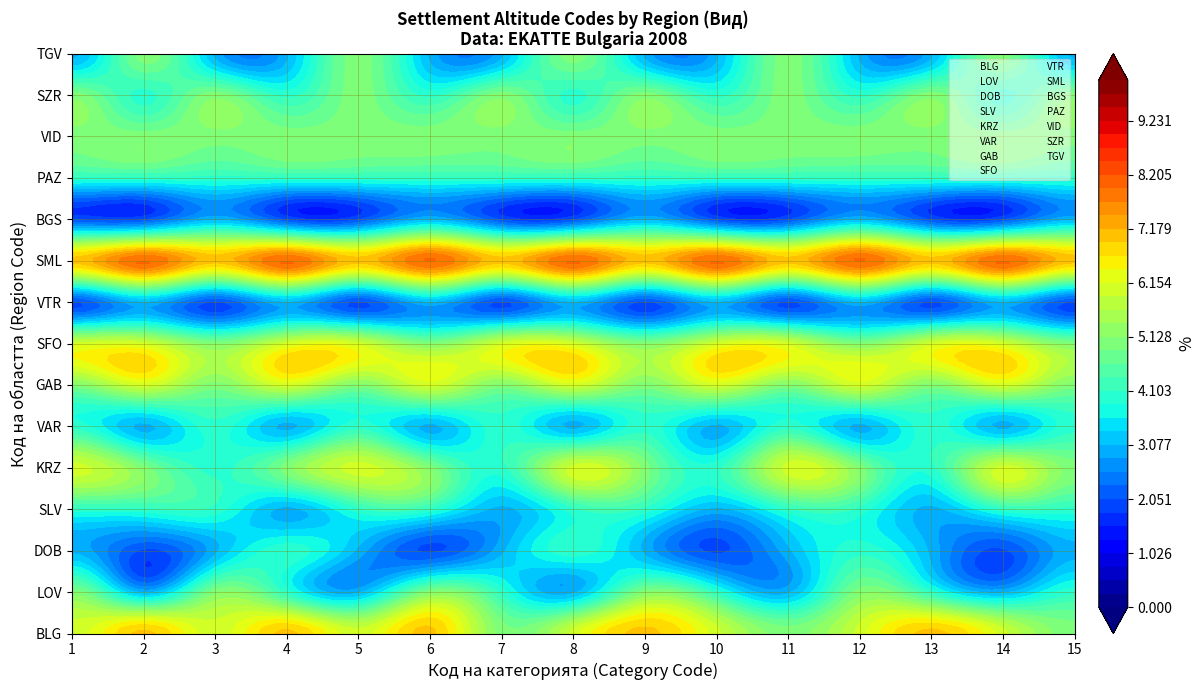

Reading left to right, list all the values displayed in this chart.

BLG: 1=6	2=7	3=6	4=7	5=6	6=7	7=5	8=6	9=7	10=6	11=5	12=6	13=7	14=6	15=5
LOV: 1=5	2=3	3=5	4=4	5=3	6=5	7=4	8=3	9=5	10=4	11=3	12=5	13=4	14=3	15=4
DOB: 1=3	2=2	3=3	4=4	5=3	6=2	7=3	8=4	9=3	10=2	11=3	12=4	13=3	14=2	15=3
SLV: 1=4	2=4	3=4	4=3	5=4	6=4	7=3	8=4	9=4	10=3	11=4	12=4	13=3	14=4	15=4
KRZ: 1=6	2=5	3=4	4=5	5=6	6=5	7=4	8=6	9=5	10=4	11=6	12=5	13=4	14=6	15=5
VAR: 1=4	2=3	3=4	4=3	5=4	6=3	7=4	8=3	9=4	10=3	11=4	12=3	13=4	14=3	15=4
GAB: 1=5	2=6	3=5	4=6	5=5	6=6	7=5	8=6	9=5	10=6	11=5	12=6	13=5	14=6	15=5
SFO: 1=6	2=6	3=5	4=6	5=6	6=5	7=6	8=6	9=5	10=6	11=6	12=5	13=6	14=6	15=5
VTR: 1=2	2=3	3=2	4=3	5=2	6=3	7=2	8=3	9=2	10=3	11=2	12=3	13=2	14=3	15=2
SML: 1=7	2=8	3=7	4=8	5=7	6=8	7=7	8=8	9=7	10=8	11=7	12=8	13=7	14=8	15=7
BGS: 1=2	2=2	3=3	4=2	5=2	6=3	7=2	8=2	9=3	10=2	11=2	12=3	13=2	14=2	15=3
PAZ: 1=4	2=4	3=4	4=4	5=4	6=4	7=4	8=4	9=4	10=4	11=4	12=4	13=4	14=4	15=4
VID: 1=5	2=5	3=5	4=5	5=5	6=5	7=5	8=5	9=5	10=5	11=5	12=5	13=5	14=5	15=5
SZR: 1=5	2=4	3=5	4=4	5=5	6=4	7=5	8=4	9=5	10=4	11=5	12=4	13=5	14=4	15=5
TGV: 1=3	2=5	3=3	4=3	5=5	6=3	7=3	8=5	9=3	10=3	11=5	12=3	13=3	14=5	15=3